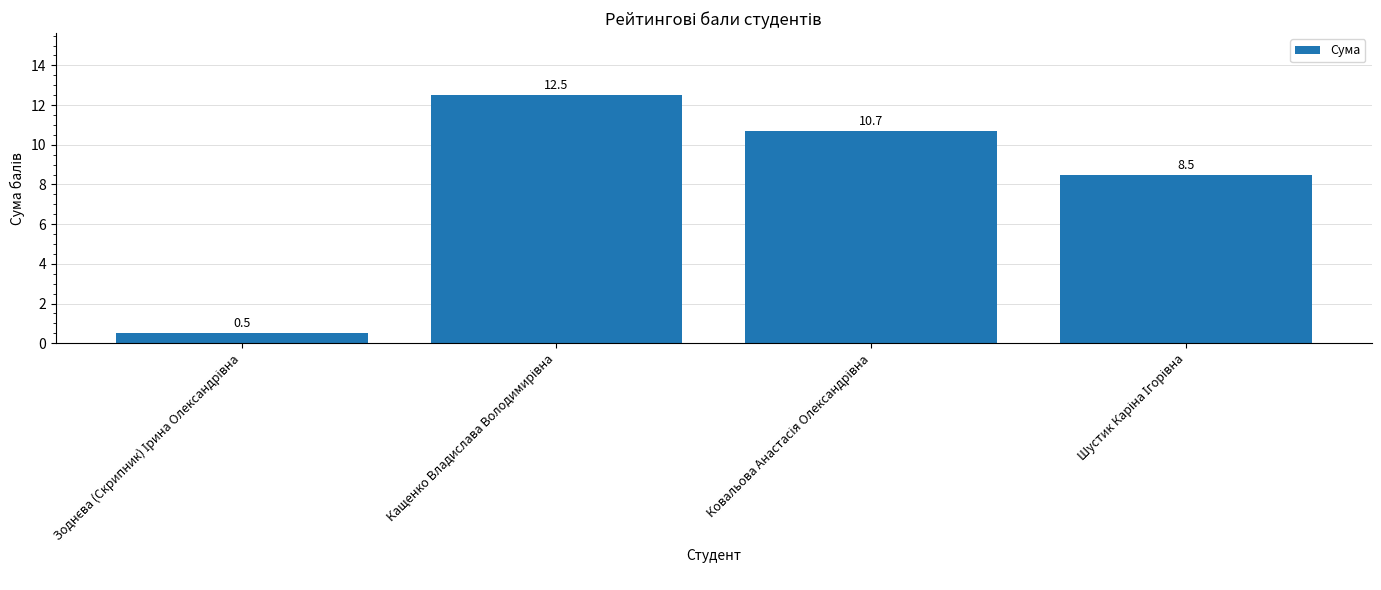

What is the difference between the maximum and minimum values?

12.0